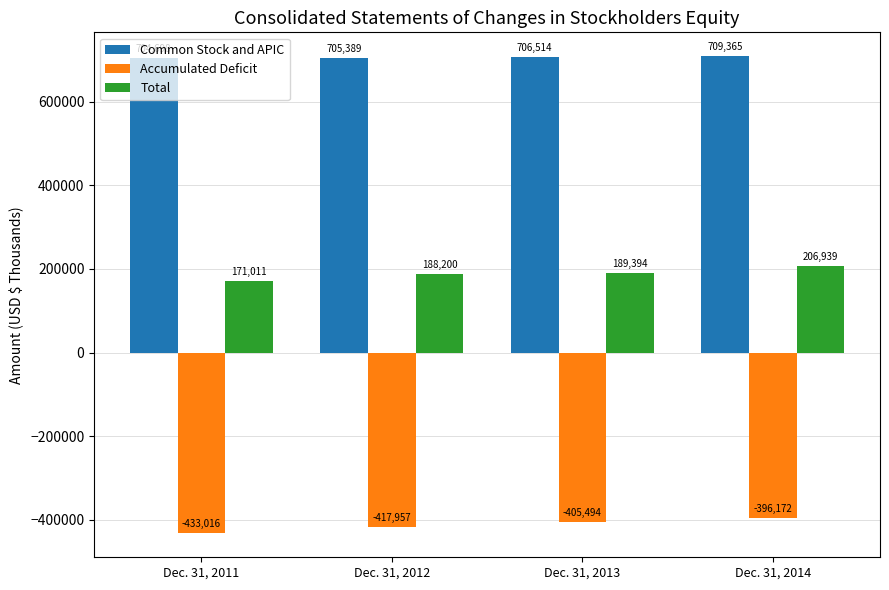

Rank the series by their maximum value, from lowest to highest.

Accumulated Deficit, Total, Common Stock and APIC